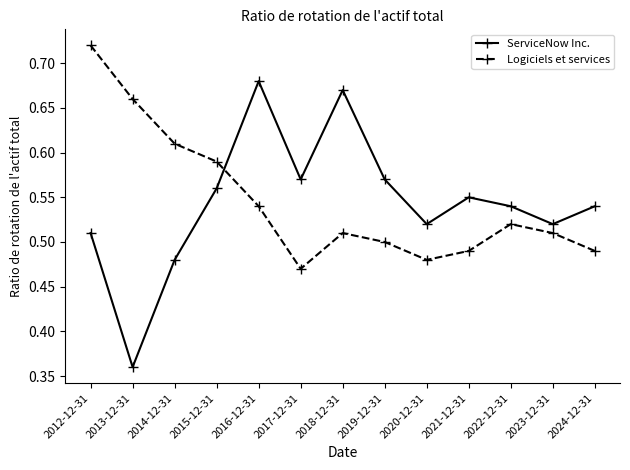

Is the value of Logiciels et services at 2015-12-31 greater than the value of ServiceNow Inc. at 2020-12-31?

Yes